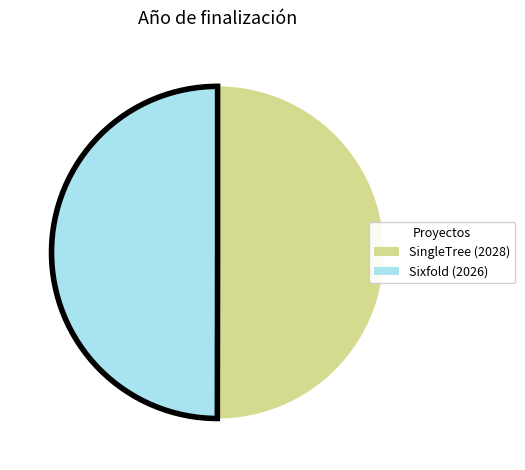

Combined, do Sixfold (2026) and SingleTree (2028) account for over 50%?

Yes